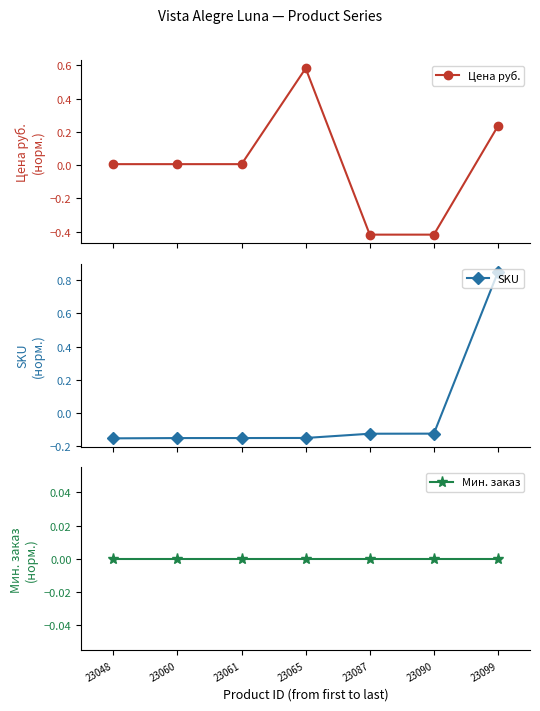

At which category is the sum across all series the highest?

23099